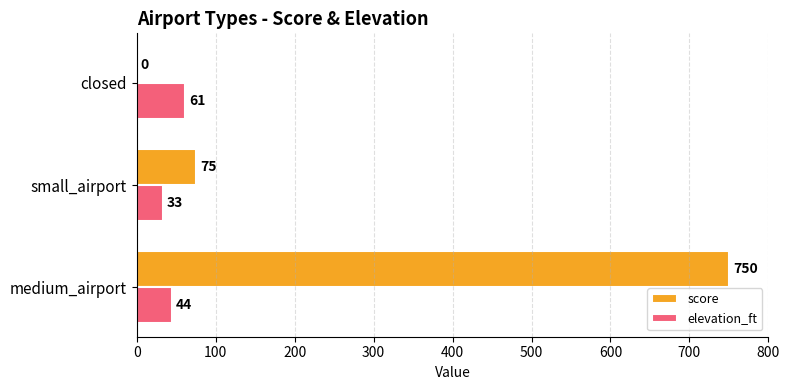

What is the average value of the elevation_ft series?

46